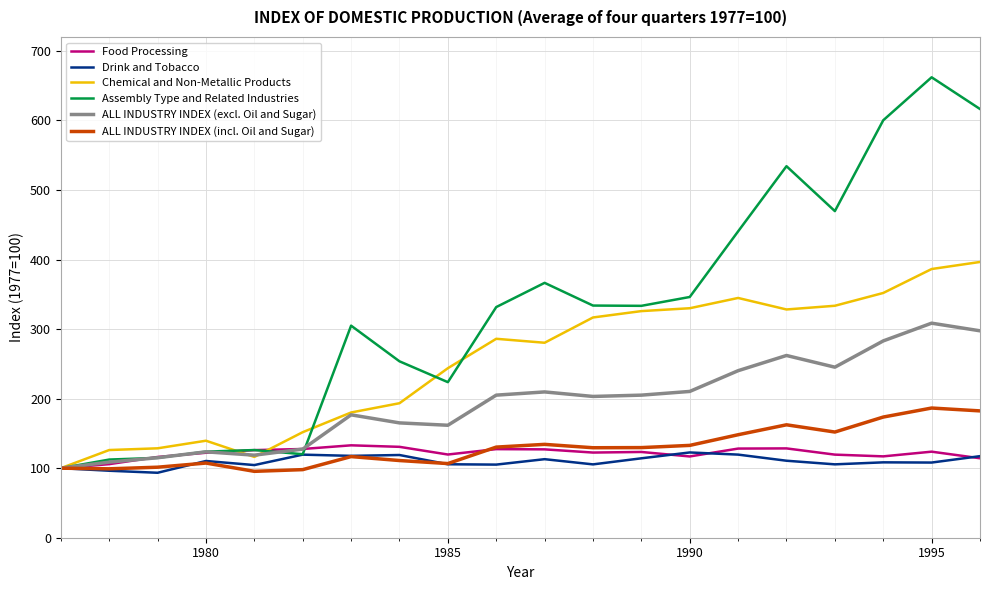

Which series has the largest range (max minus min)?

Assembly Type and Related Industries